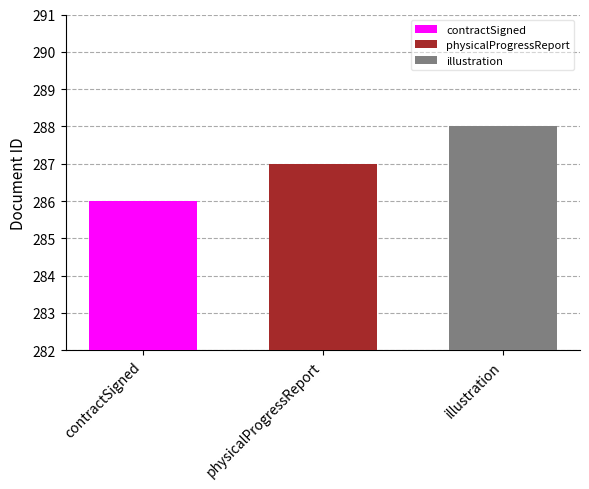

At physicalProgressReport, list the series in order from smallest to largest.

contractSigned, physicalProgressReport, illustration